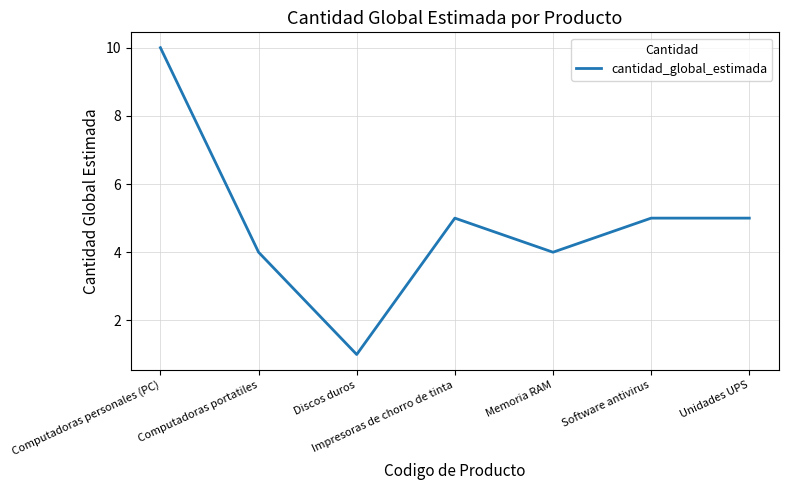

Which has a higher value, Software antivirus or Memoria RAM?

Software antivirus